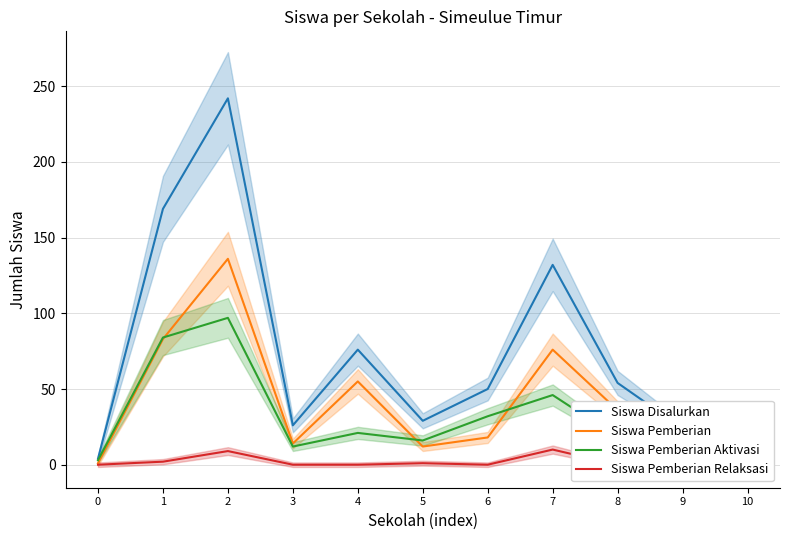

What is the difference between the highest and lowest values at 4?

76